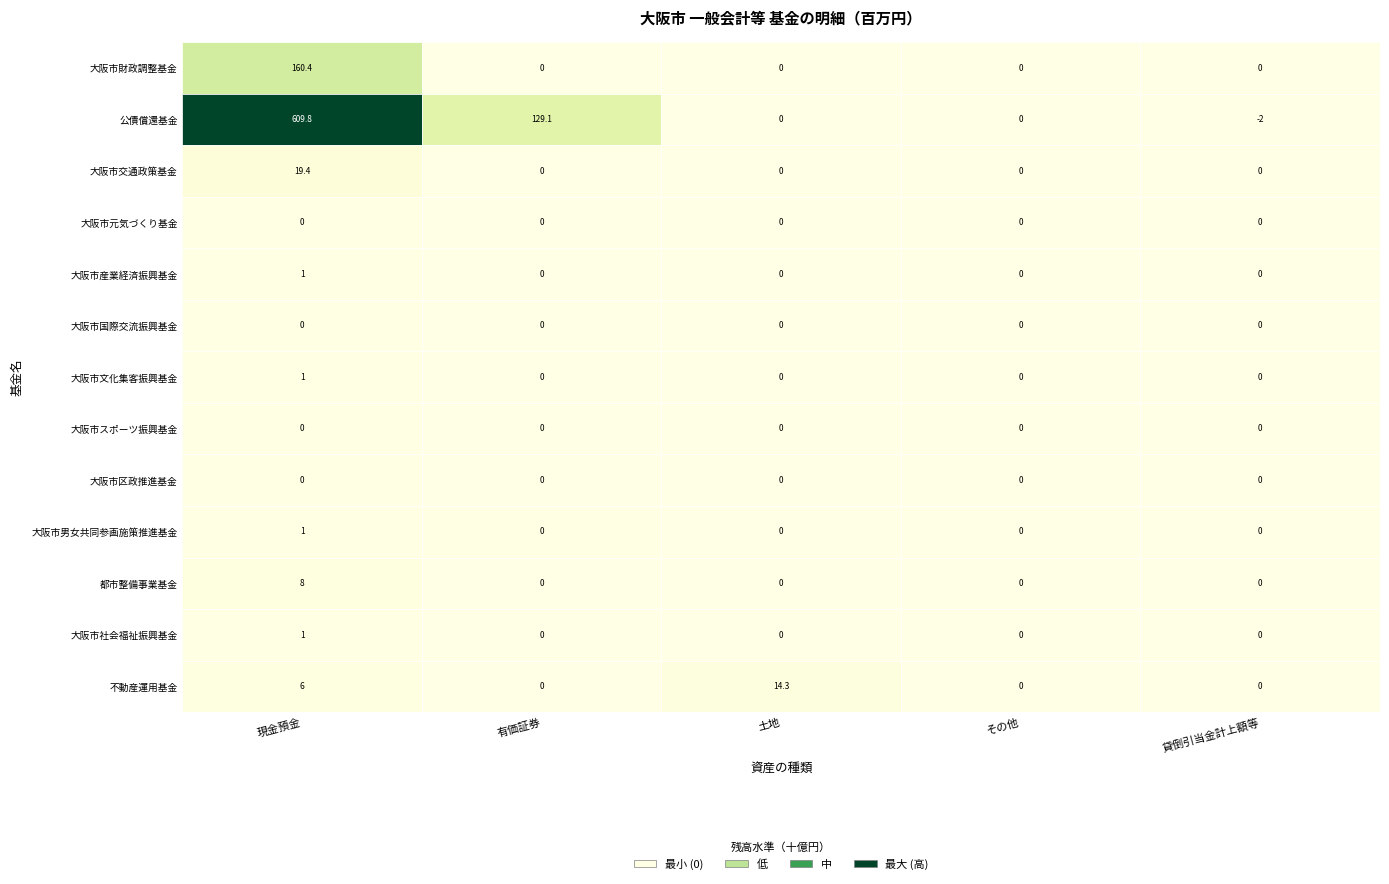

How many data points does each series have?

5